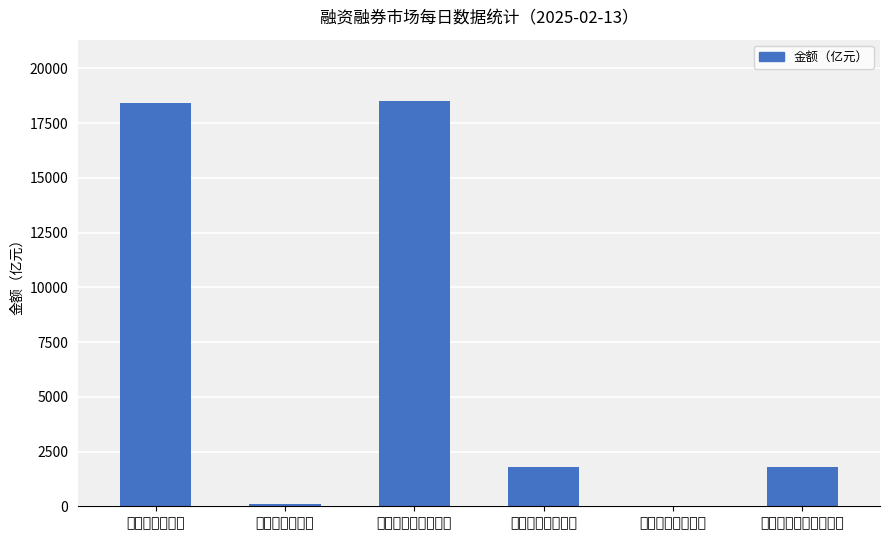

The chart shows a value of 7377.8 at 融资余额（亿）. True or false?

False